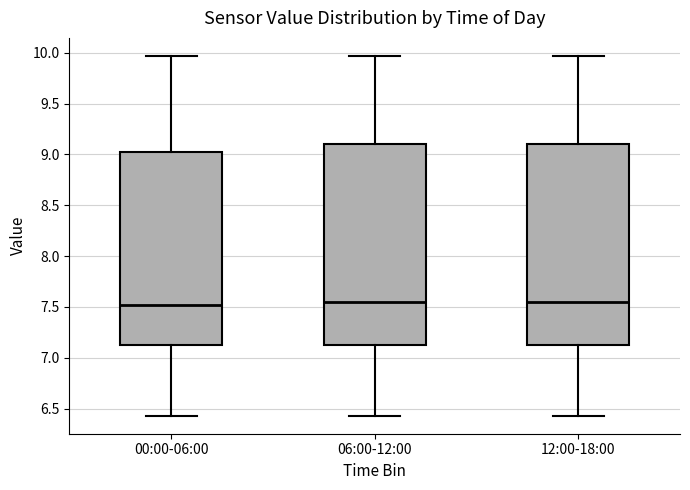

Reading left to right, read every box against the y-axis: the position of its median line, the range the box covers, and the ends of its whiskers. The values are not printed on the chart, so give them approximately, as read against the axis.

00:00-06:00: median 7.50, box 7.10 to 9.05, whiskers 6.45 to 9.95
06:00-12:00: median 7.55, box 7.10 to 9.10, whiskers 6.45 to 9.95
12:00-18:00: median 7.55, box 7.10 to 9.10, whiskers 6.45 to 9.95